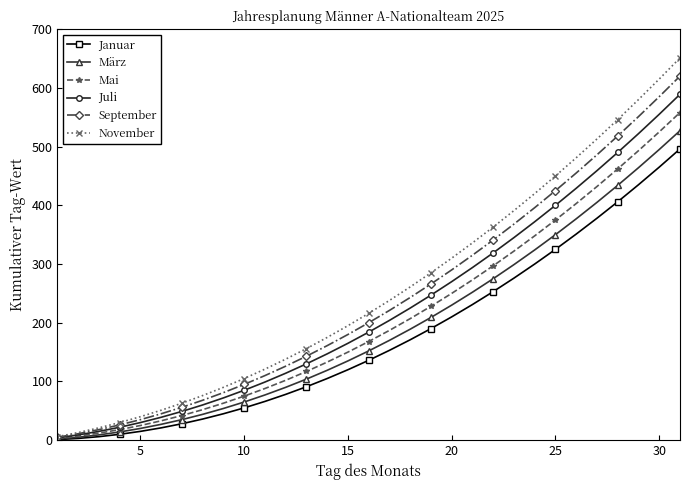

What are all the series names shown in the legend?

Januar, März, Mai, Juli, September, November